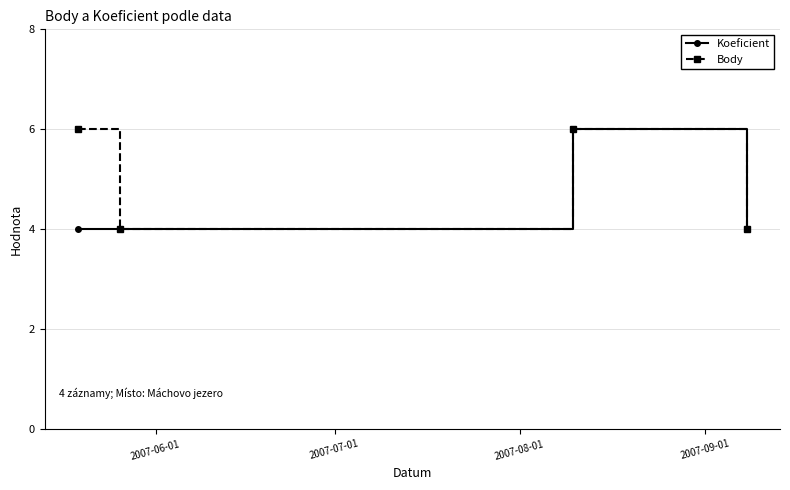

How many data points does each series have?

4